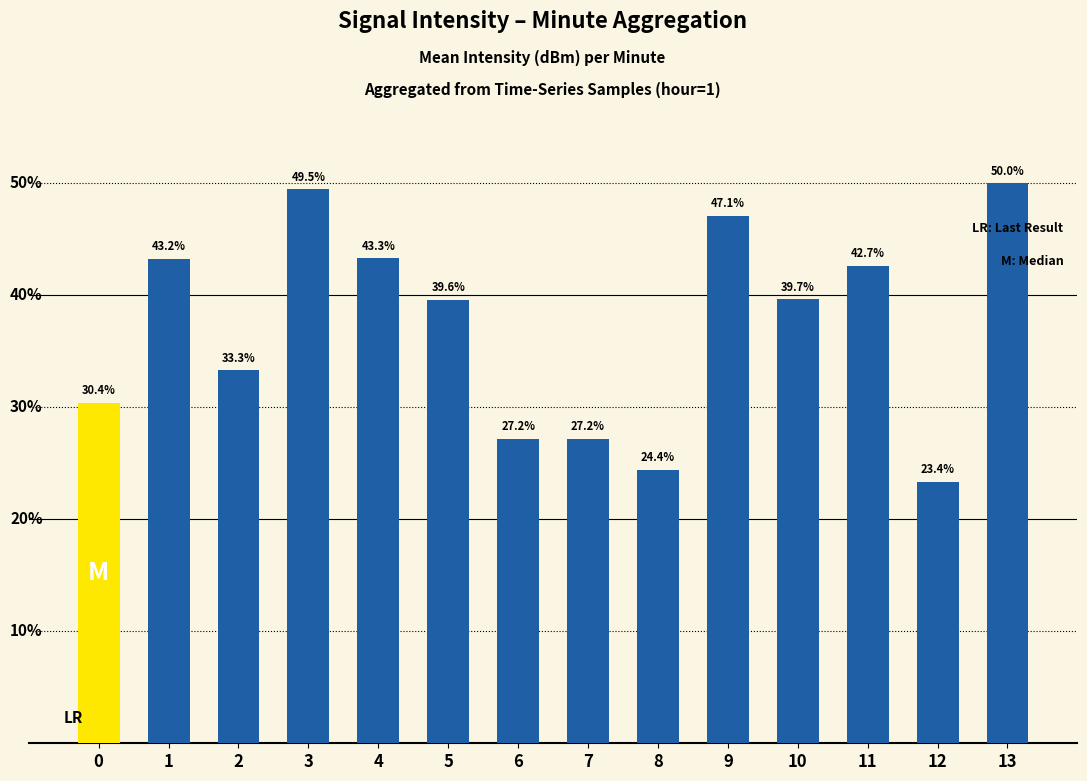

Does the chart contain any negative values?

No